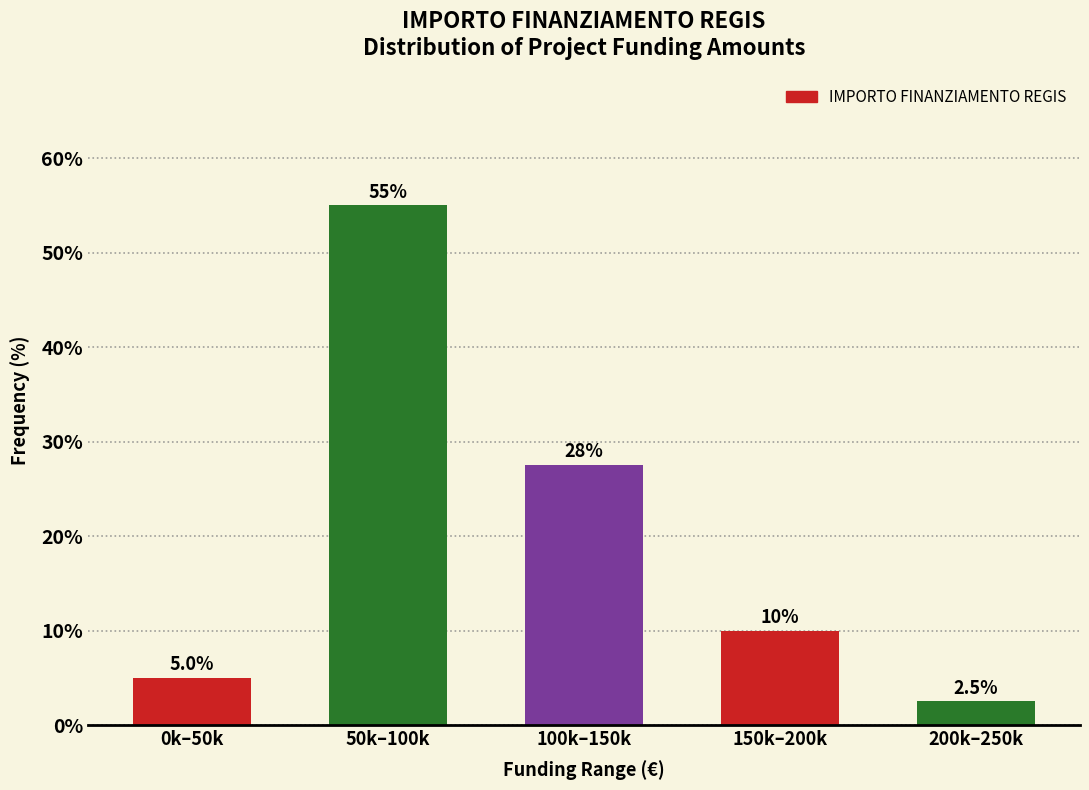

Reading left to right, extract all data points from this chart.

5.0	55.0	27.5	10.0	2.5